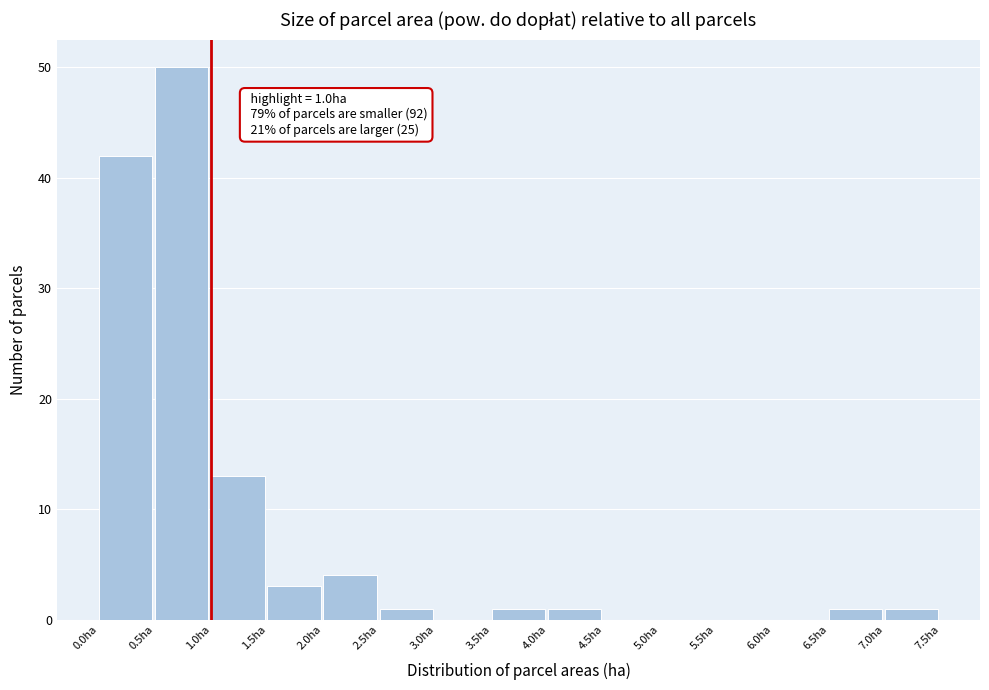

Over which range of the x-axis is the bar tallest?

0.5 to 1.0